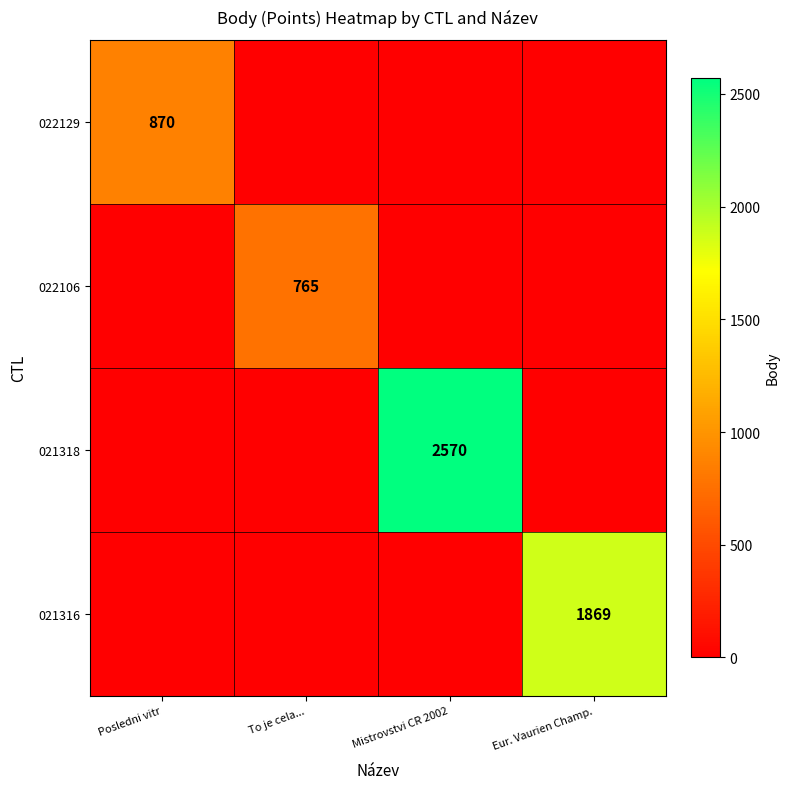

What is the difference between the highest and lowest values at Eur. Vaurien Champ.?

1869